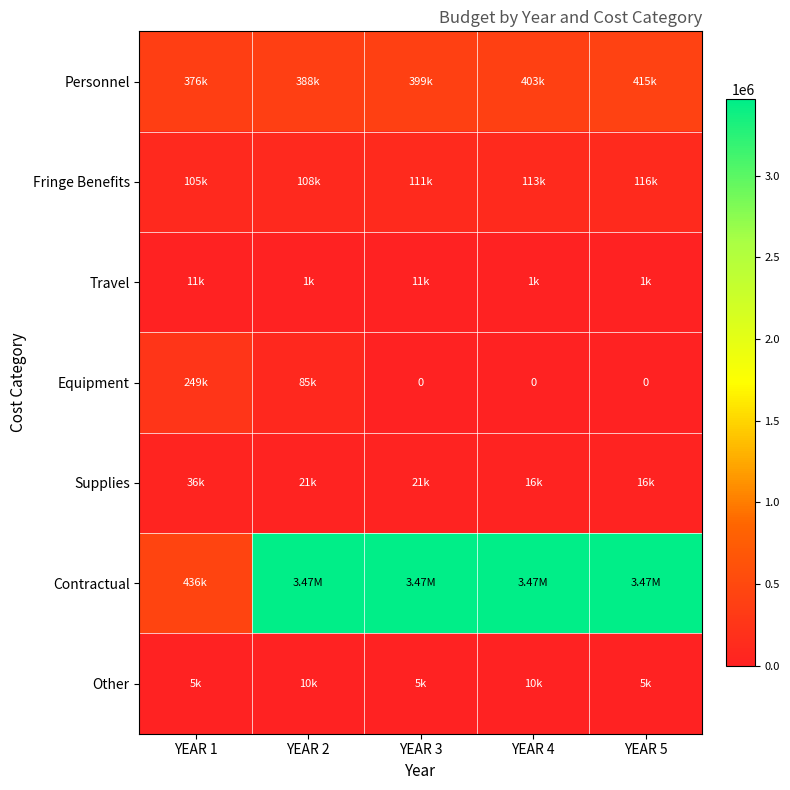

Which series has the largest total across all categories?

Contractual